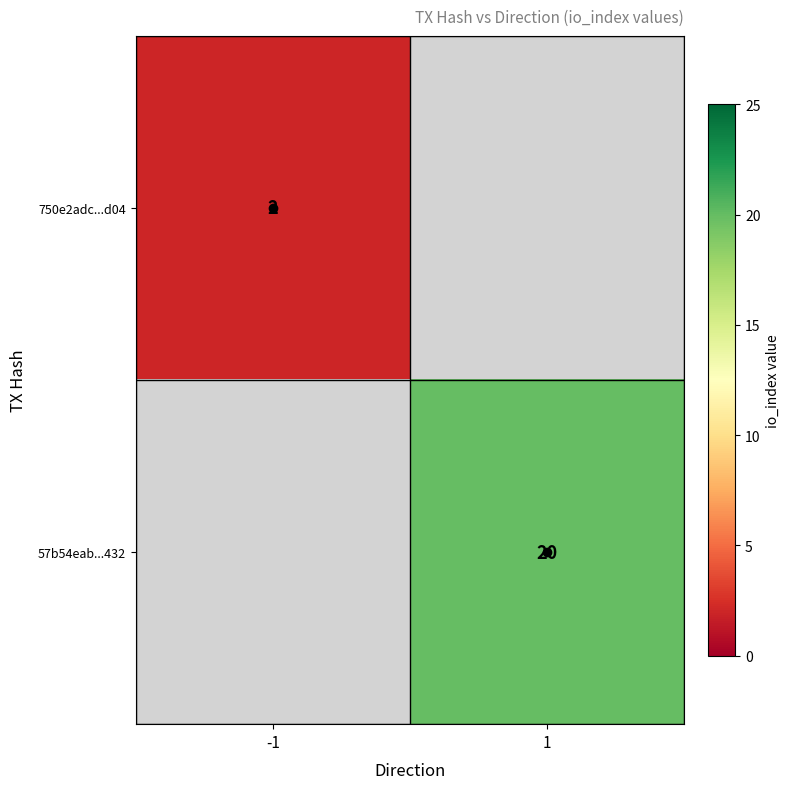

Is it true that 57b54eab...432 equals 20 at 1?

True